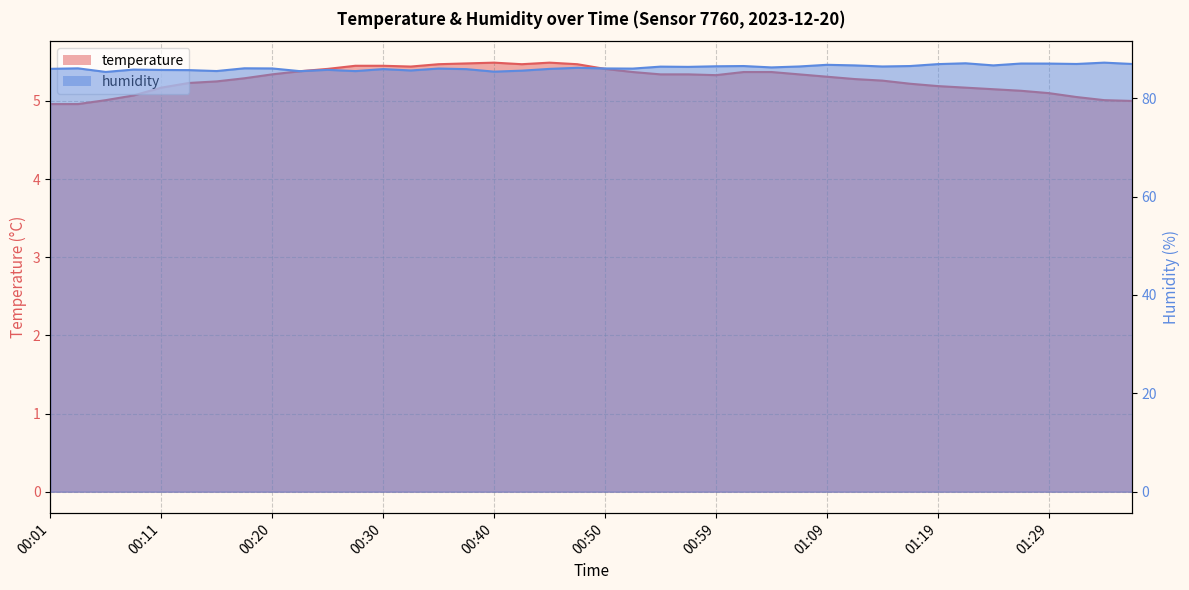

Which label corresponds to the smallest value in the chart?

00:01